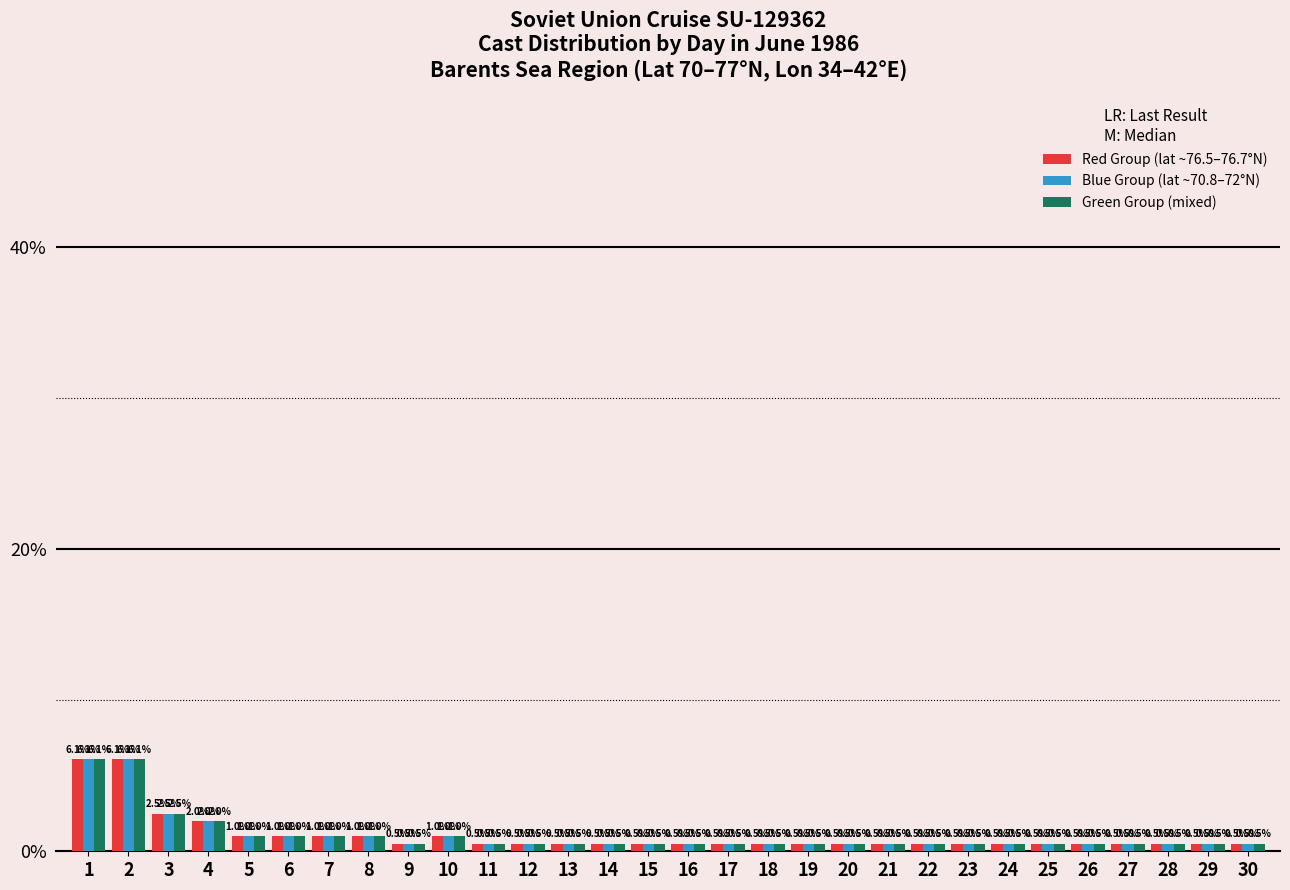

Where is Red Group (lat ~76.5–76.7°N) nearest to the value 3?

3